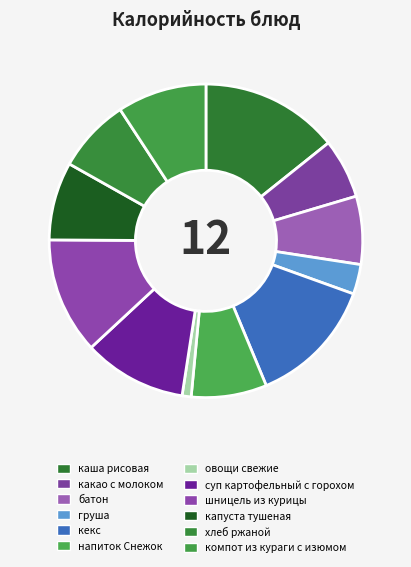

Rank the categories by value from lowest to highest.

овощи свежие, груша, какао с молоком, батон, хлеб ржаной, напиток Снежок, капуста тушеная, компот из кураги с изюмом, суп картофельный с горохом, шницель из курицы, кекс, каша рисовая